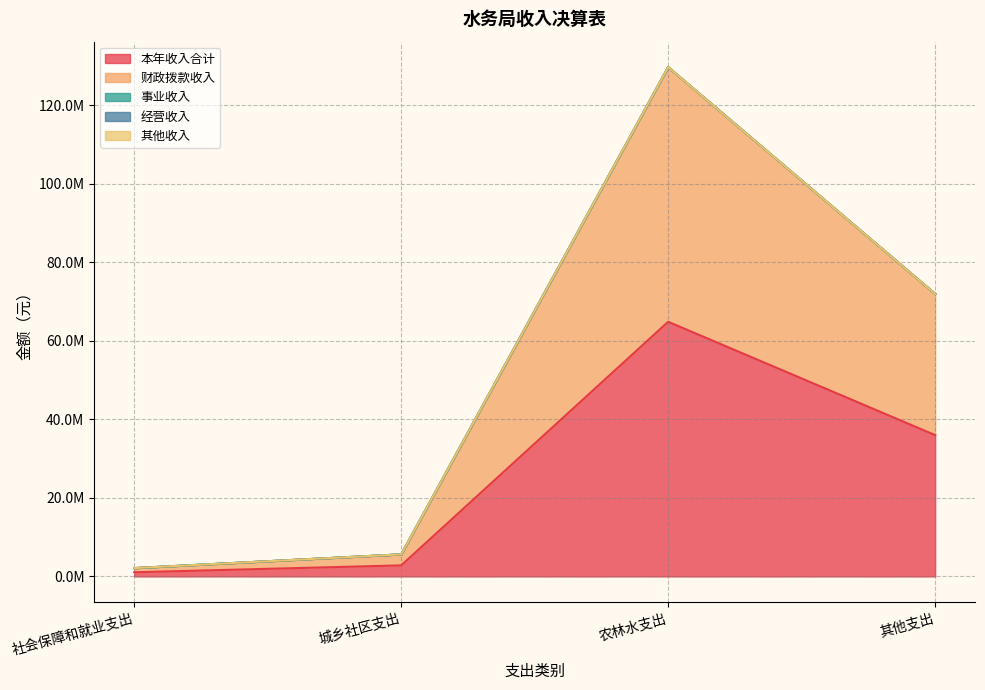

True or false: 经营收入 has more than 2 interior local peaks.

False